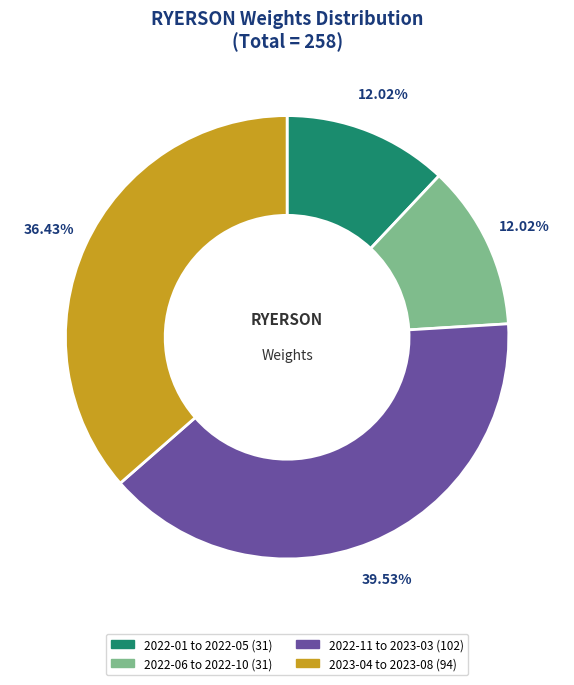

Is there any slice that represents more than half of the pie?

No